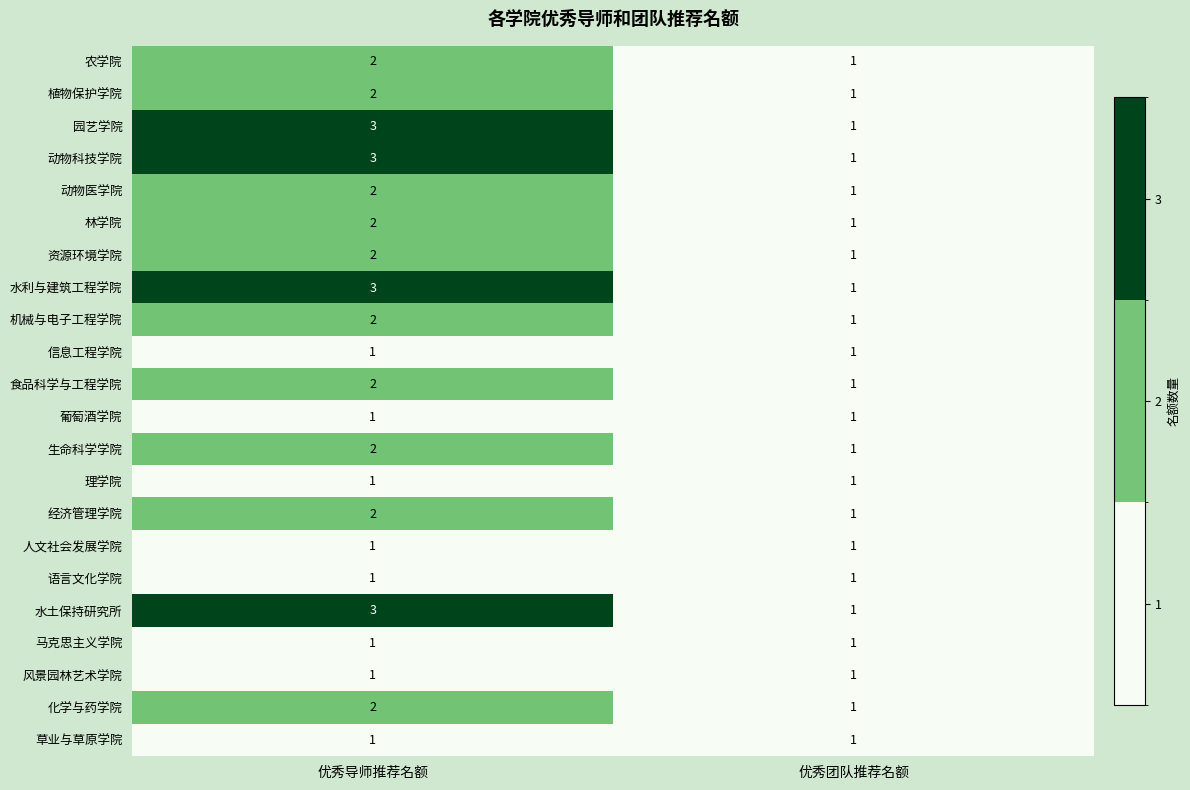

What is the smallest value displayed?

1